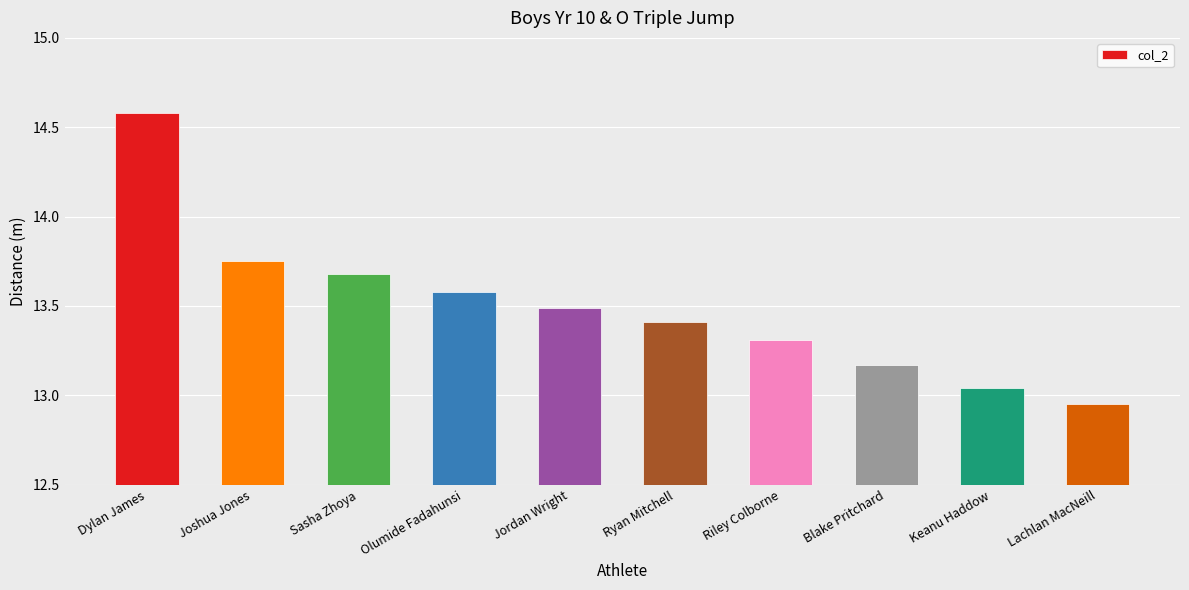

The value at Jordan Wright is 19.3. True or false?

False